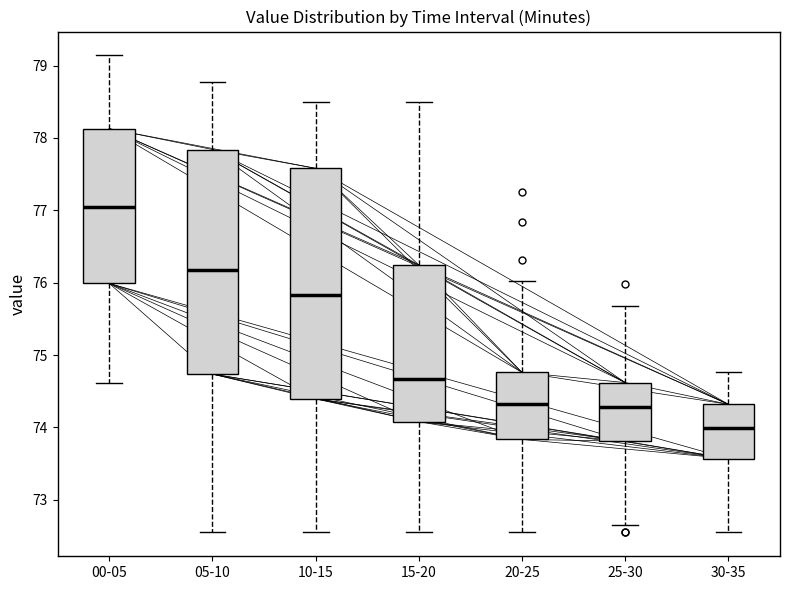

Which box has the lowest median line?

30-35